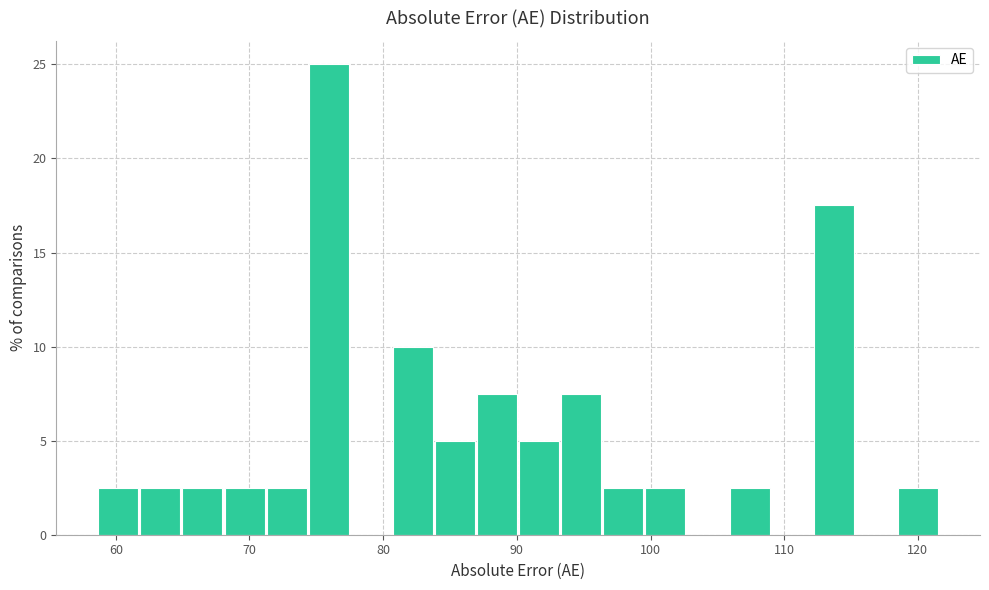

Around what value on the x-axis is the tallest bar? Give the approximate position of its centre, as read against the axis.

76